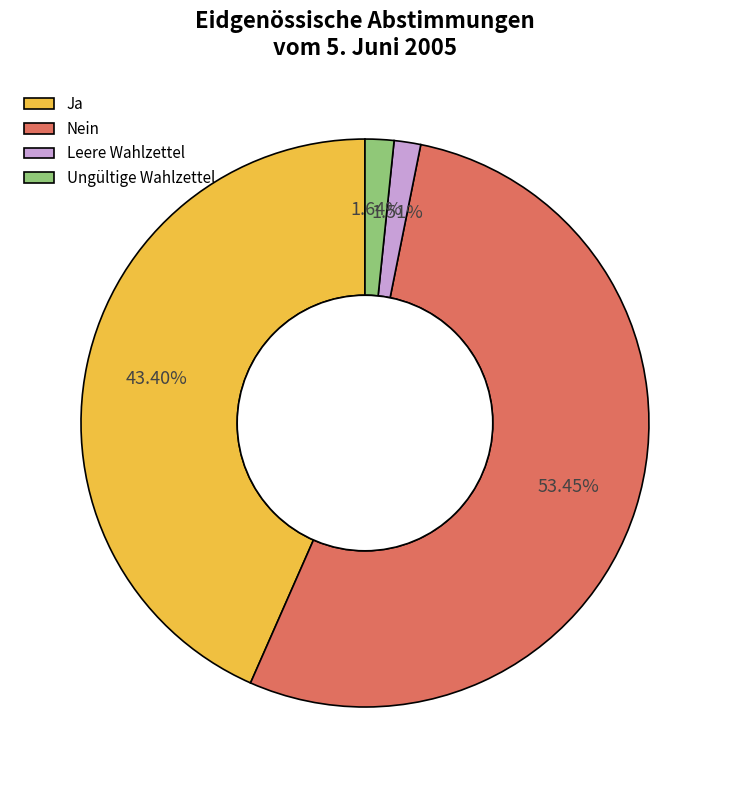

To the nearest percent, what percentage of the pie is Nein?

53%